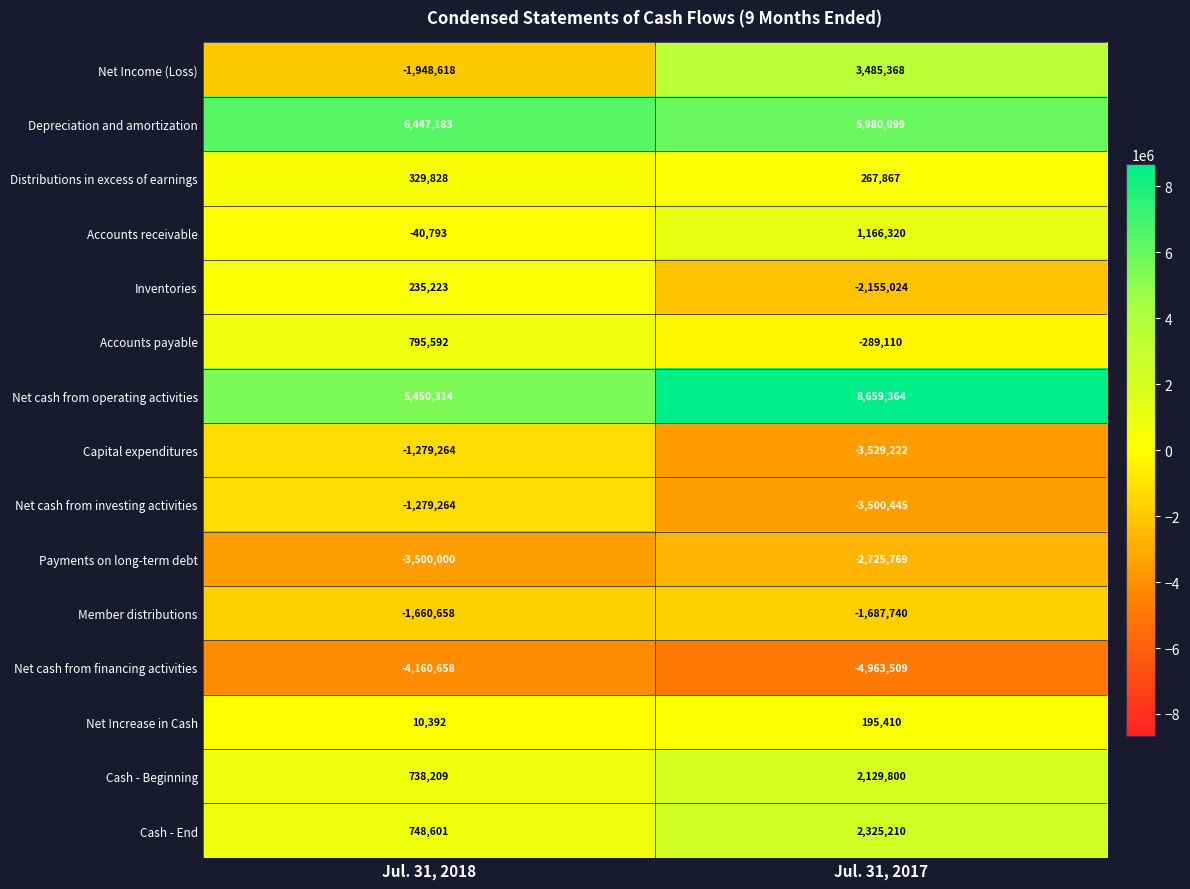

Reading left to right, extract all data points from this chart.

Net Income (Loss): -1948618	3485368
Depreciation and amortization: 6447183	5980099
Distributions in excess of earnings: 329828	267867
Accounts receivable: -40793	1166320
Inventories: 235223	-2155024
Accounts payable: 795592	-289110
Net cash from operating activities: 5450314	8659364
Capital expenditures: -1279264	-3529222
Net cash from investing activities: -1279264	-3500445
Payments on long-term debt: -3500000	-2725769
Member distributions: -1660658	-1687740
Net cash from financing activities: -4160658	-4963509
Net Increase in Cash: 10392	195410
Cash - Beginning: 738209	2129800
Cash - End: 748601	2325210